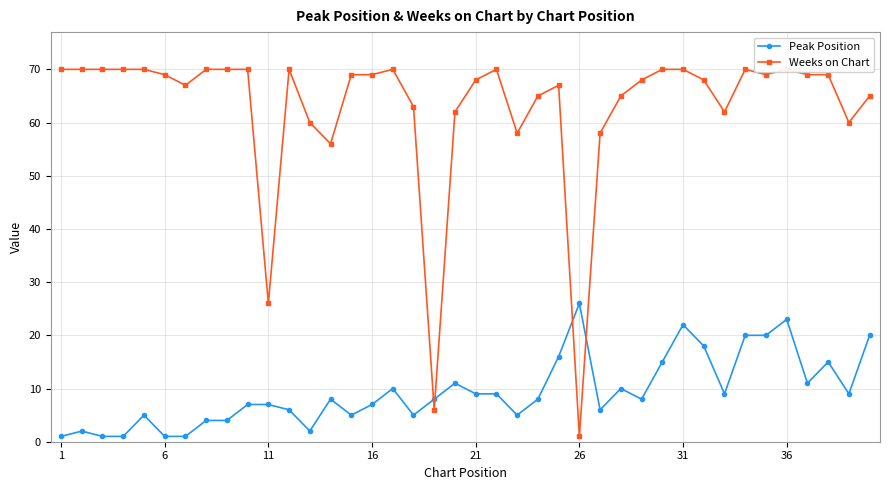

Reading left to right, transcribe all the data shown in this chart.

Peak Position: 1	2	1	1	5	1	1	4	4	7	7	6	2	8	5	7	10	5	8	11	9	9	5	8	16	26	6	10	8	15	22	18	9	20	20	23	11	15	9	20
Weeks on Chart: 70	70	70	70	70	69	67	70	70	70	26	70	60	56	69	69	70	63	6	62	68	70	58	65	67	1	58	65	68	70	70	68	62	70	69	70	69	69	60	65